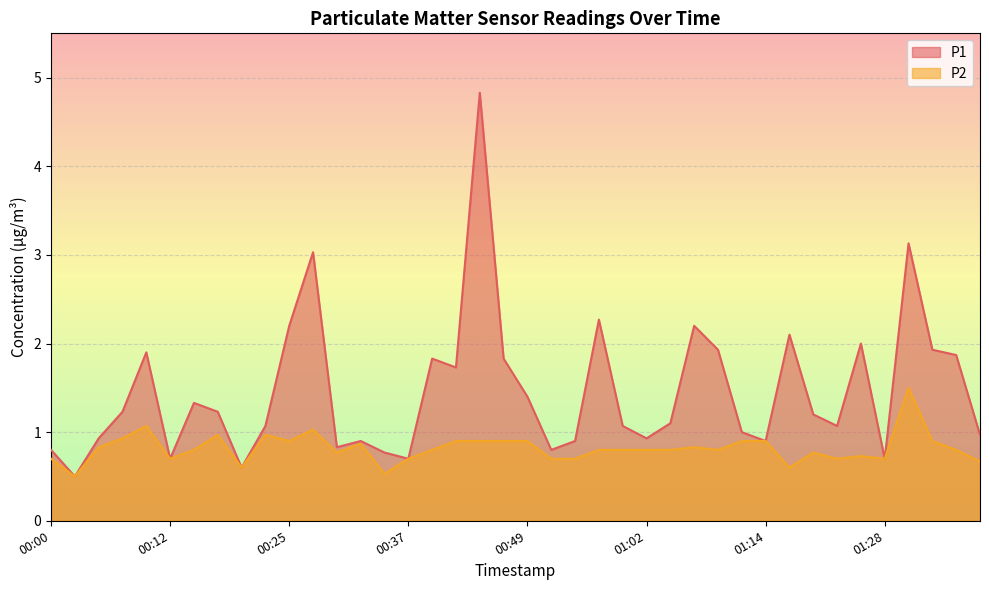

Reading left to right, what are all the values shown in this chart?

P1: 00:00=0.8	00:02=0.5	00:05=0.9	00:07=1.2	00:10=1.9	00:12=0.7	00:15=1.3	00:17=1.2	00:20=0.6	00:22=1.1	00:25=2.2	00:27=3.0	00:29=0.8	00:32=0.9	00:34=0.8	00:37=0.7	00:39=1.8	00:42=1.7	00:44=4.8	00:47=1.8	00:49=1.4	00:52=0.8	00:54=0.9	00:57=2.3	00:59=1.1	01:02=0.9	01:04=1.1	01:07=2.2	01:09=1.9	01:12=1.0	01:14=0.9	01:17=2.1	01:20=1.2	01:22=1.1	01:25=2.0	01:28=0.7	01:30=3.1	01:33=1.9	01:35=1.9	01:38=1.0
P2: 00:00=0.7	00:02=0.5	00:05=0.8	00:07=0.9	00:10=1.1	00:12=0.7	00:15=0.8	00:17=1.0	00:20=0.6	00:22=1.0	00:25=0.9	00:27=1.0	00:29=0.8	00:32=0.9	00:34=0.5	00:37=0.7	00:39=0.8	00:42=0.9	00:44=0.9	00:47=0.9	00:49=0.9	00:52=0.7	00:54=0.7	00:57=0.8	00:59=0.8	01:02=0.8	01:04=0.8	01:07=0.8	01:09=0.8	01:12=0.9	01:14=0.9	01:17=0.6	01:20=0.8	01:22=0.7	01:25=0.7	01:28=0.7	01:30=1.5	01:33=0.9	01:35=0.8	01:38=0.7